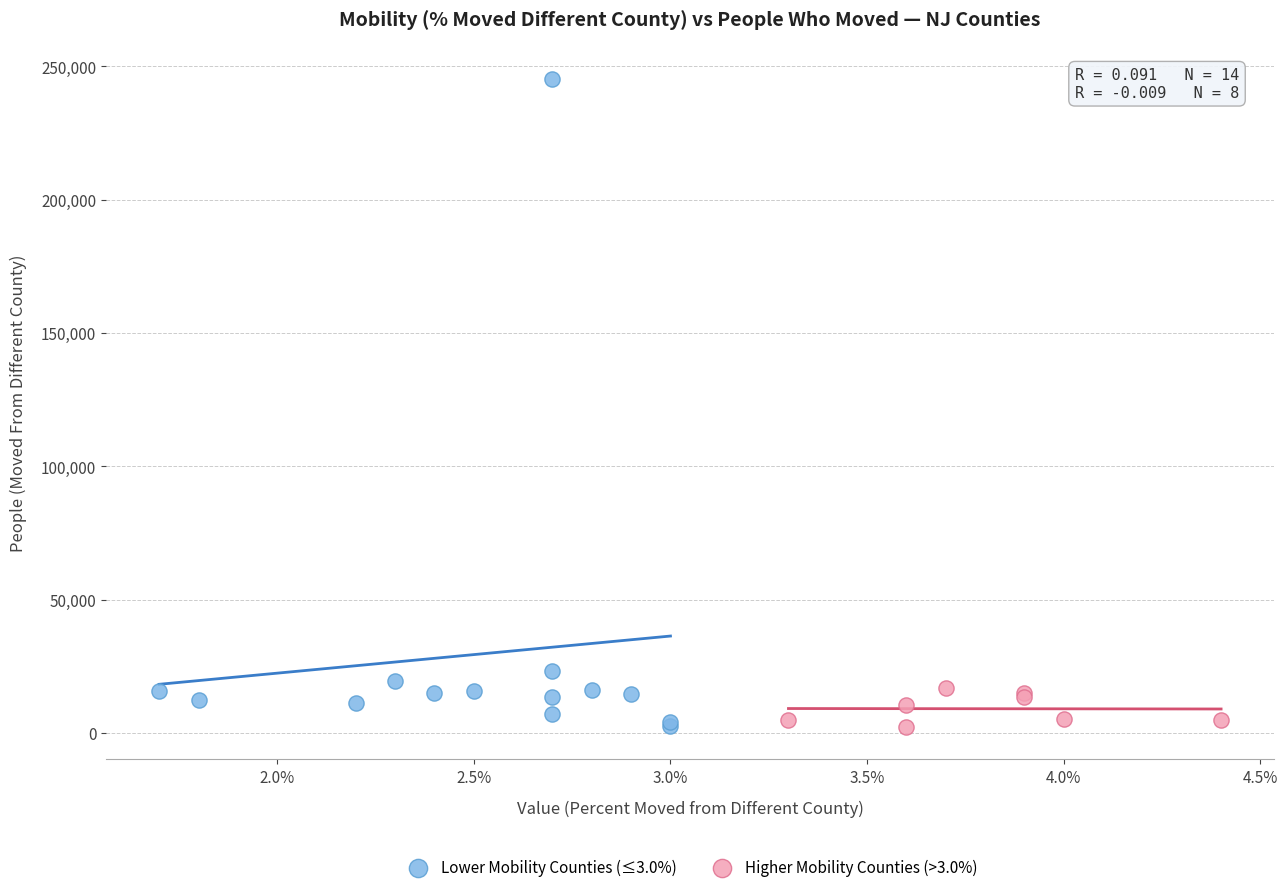

Which series contains the highest Y value?

Lower Mobility Counties (≤3.0%)